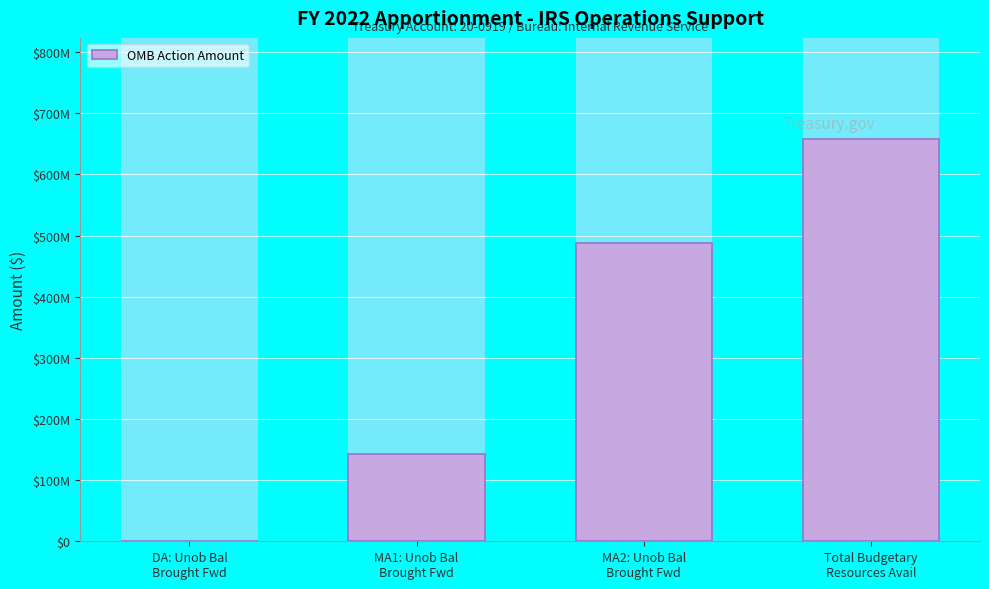

Which category has the lowest value across all series?

DA: Unob Bal
Brought Fwd